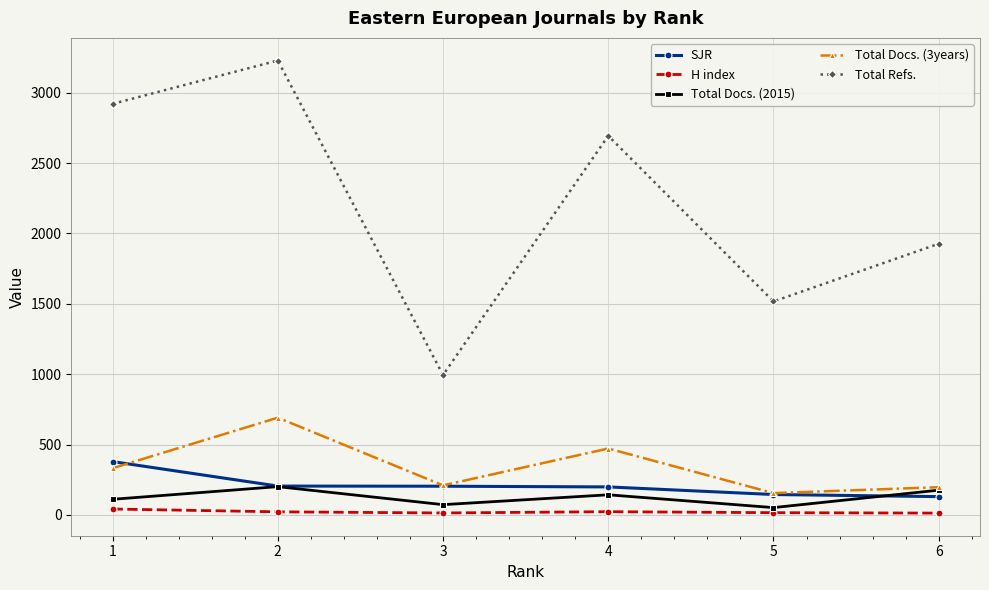

True or false: SJR and H index cross at least once.

False